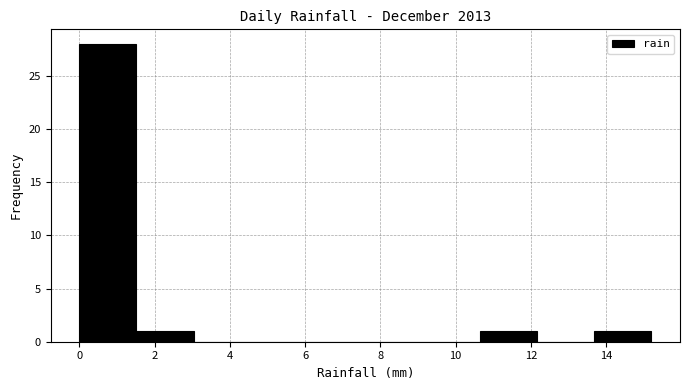

What is the height of the bar covering 1.52 to 3.04 on the x-axis? Neither the bar edges nor the heights are printed on the chart, so give them approximately, as read against the axes.

1